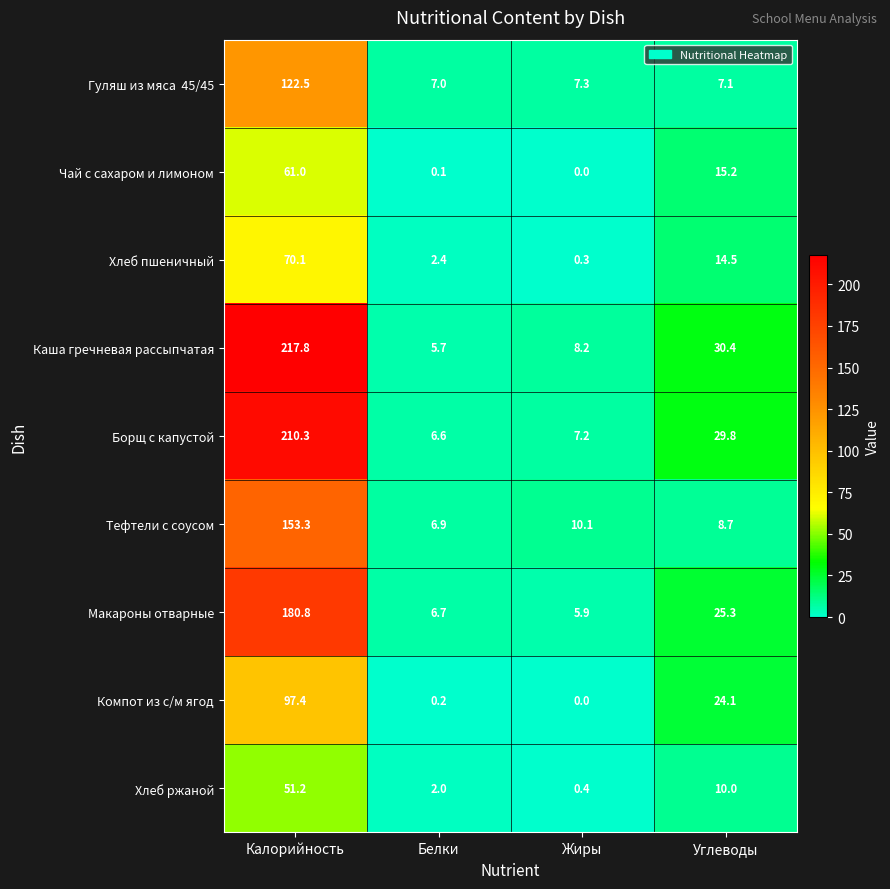

Which series has the largest range (max minus min)?

Каша гречневая рассыпчатая